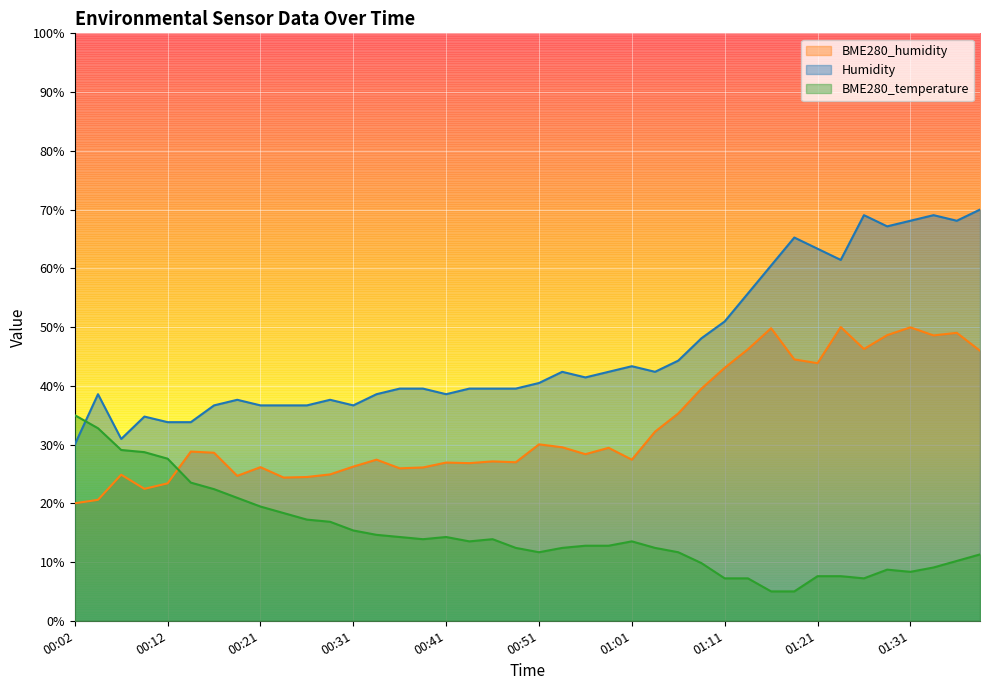

At how many categories does at least one series exceed 30?

40